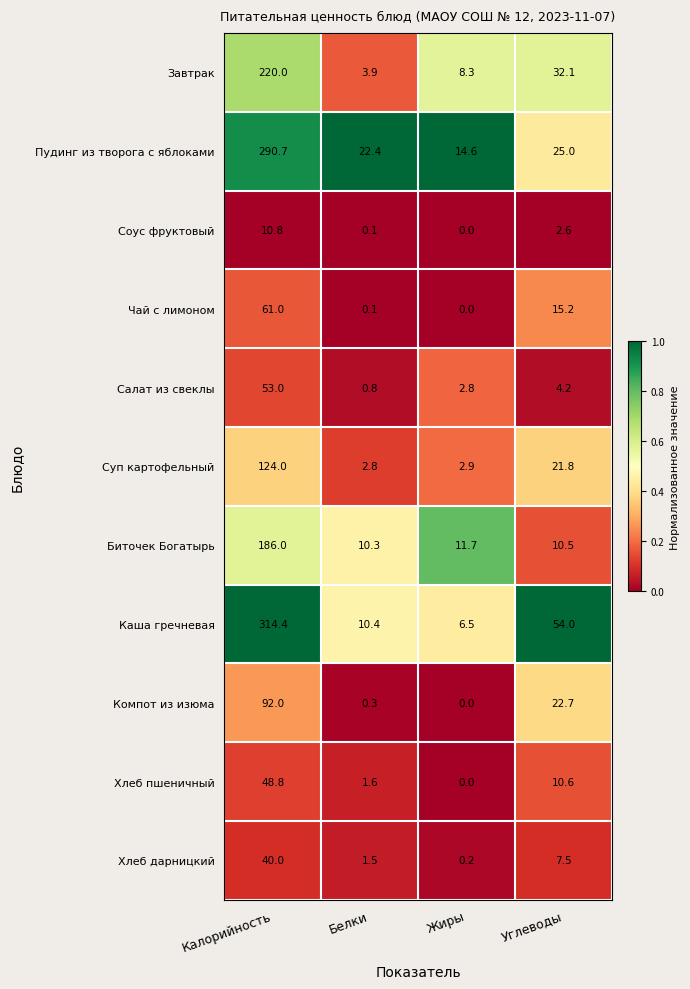

How many data points does each series have?

4